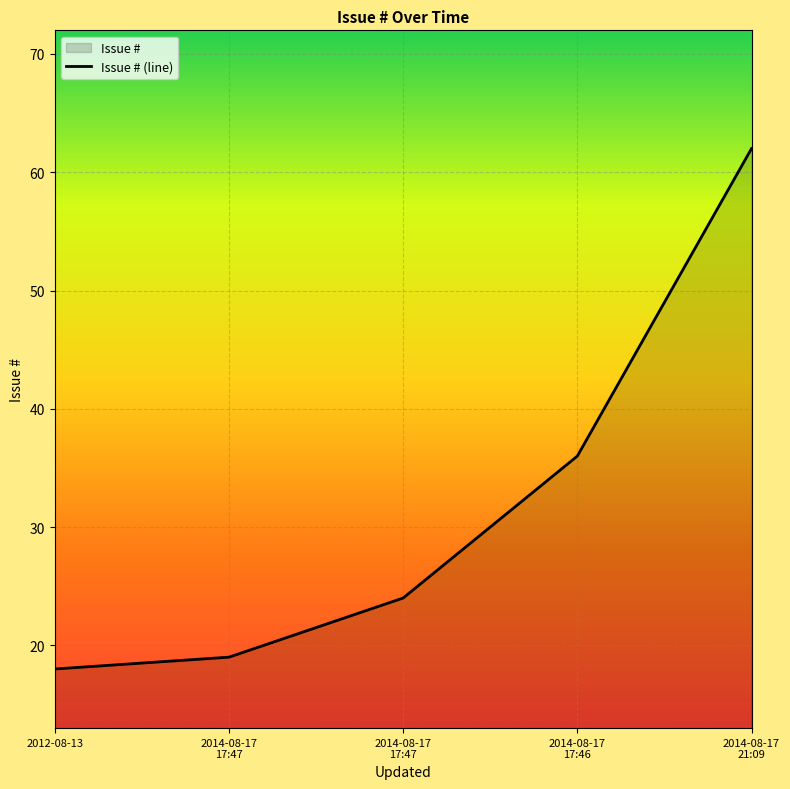

What is the average value?

32